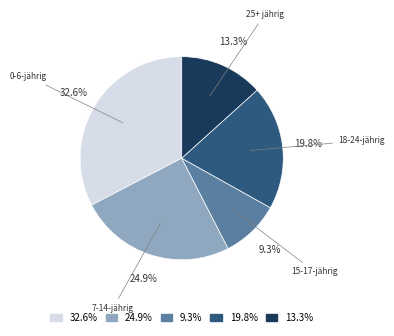

Which has a higher value, 15-17-jährig or 25+ jährig?

25+ jährig